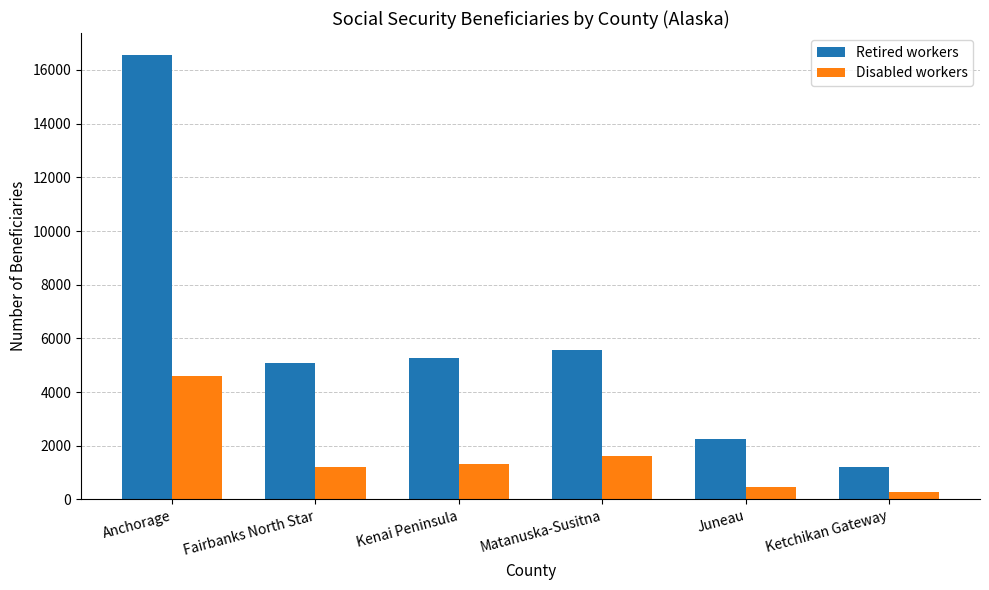

How many groups of bars are there?

6